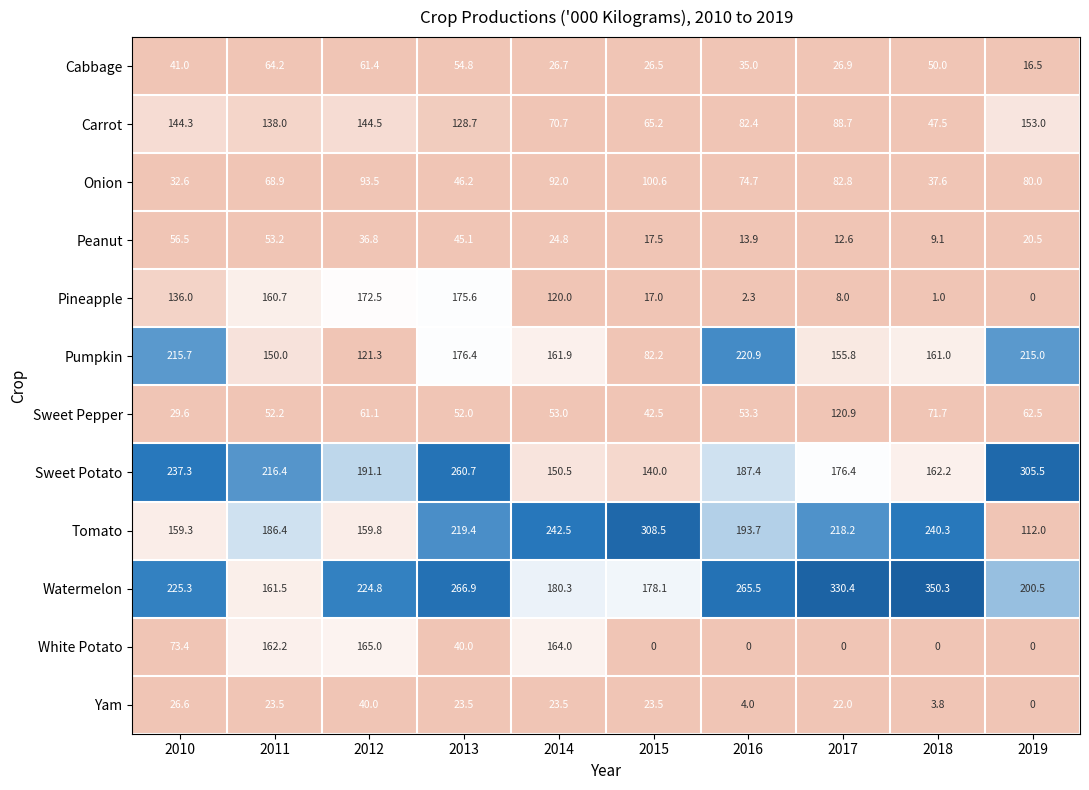

What is the difference between the maximum and minimum values in the Yam series?

40.0